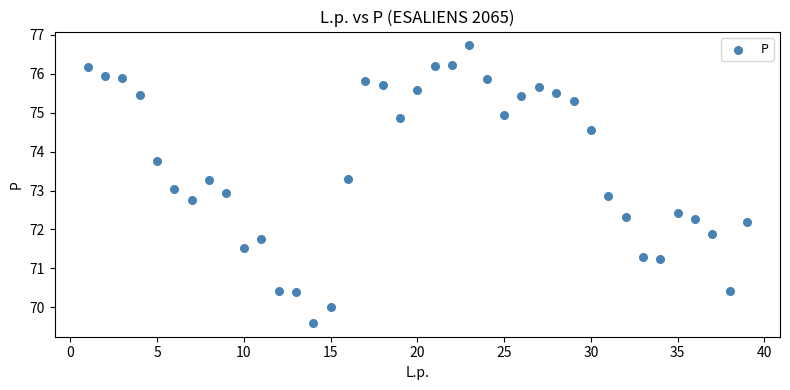

What is the range of X values (max minus min)?

38.0